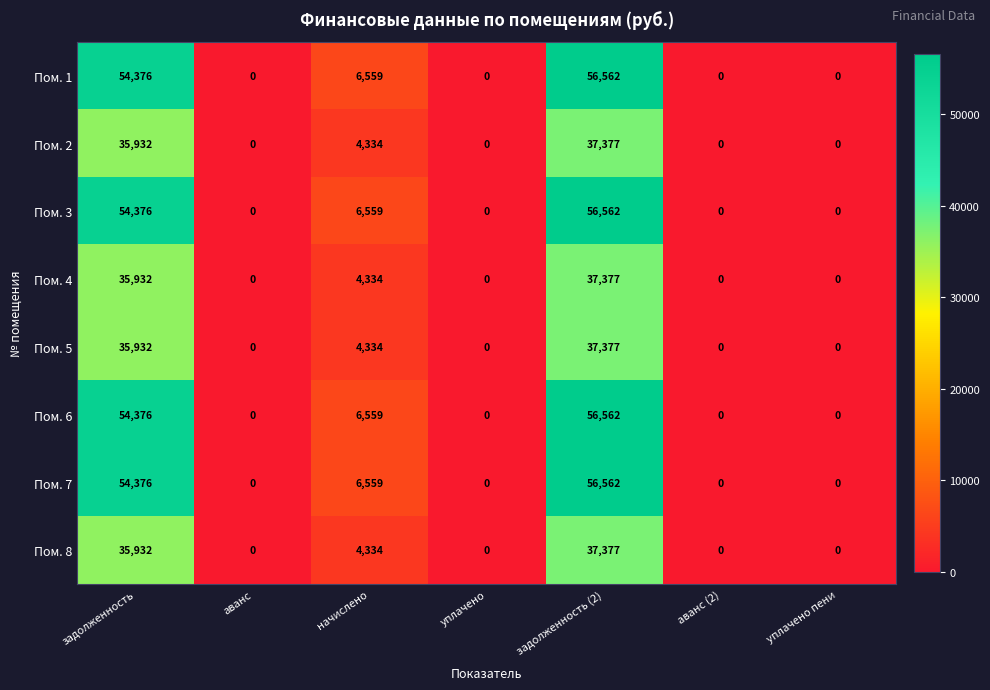

At how many categories does at least one series exceed 29483?

2